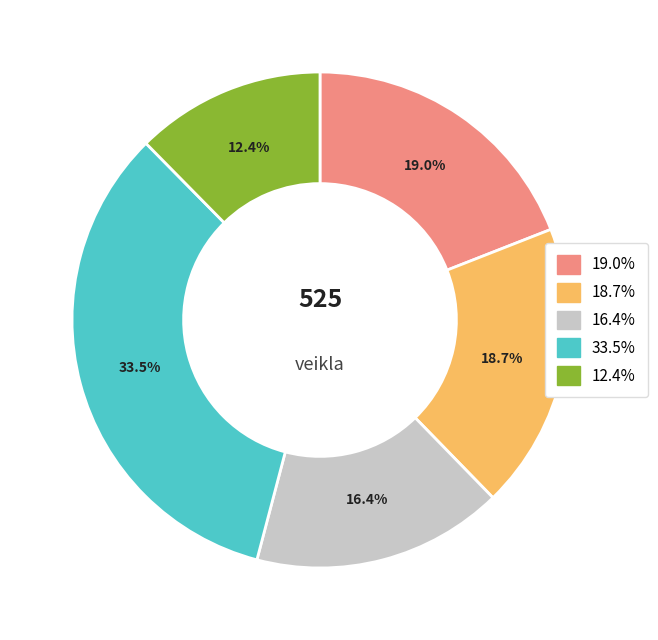

Is there a majority slice in this chart?

No